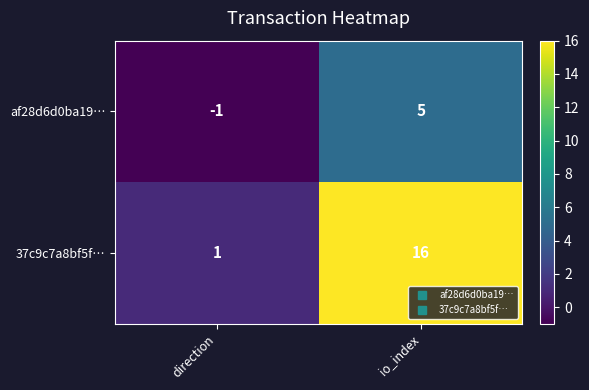

What is the difference between the maximum and minimum values in the af28d6d0ba19… series?

6